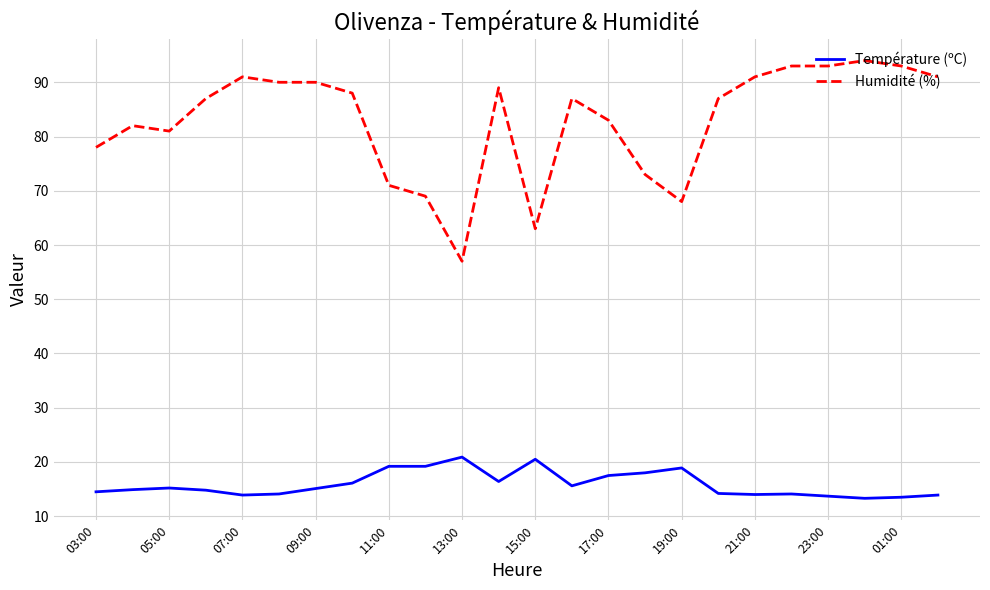

How many series are shown in this chart?

2